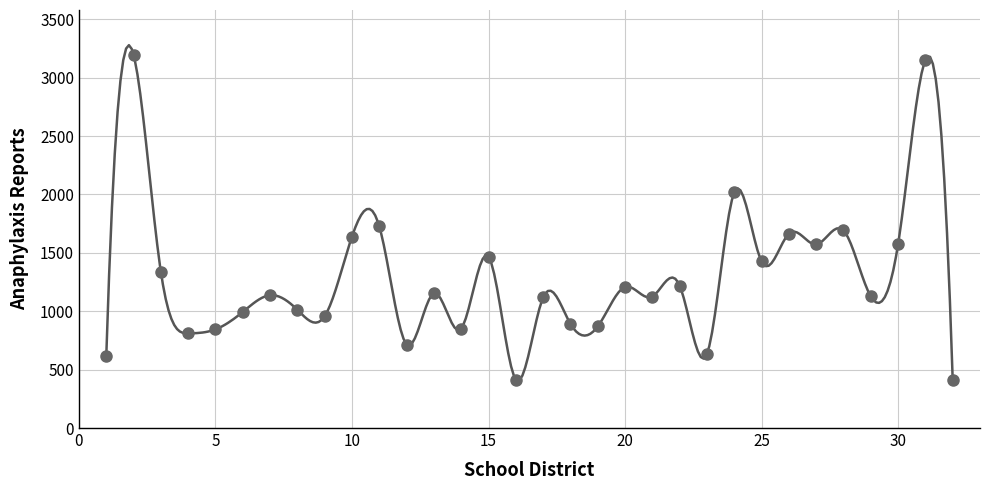

What is the range of X values (max minus min)?

31